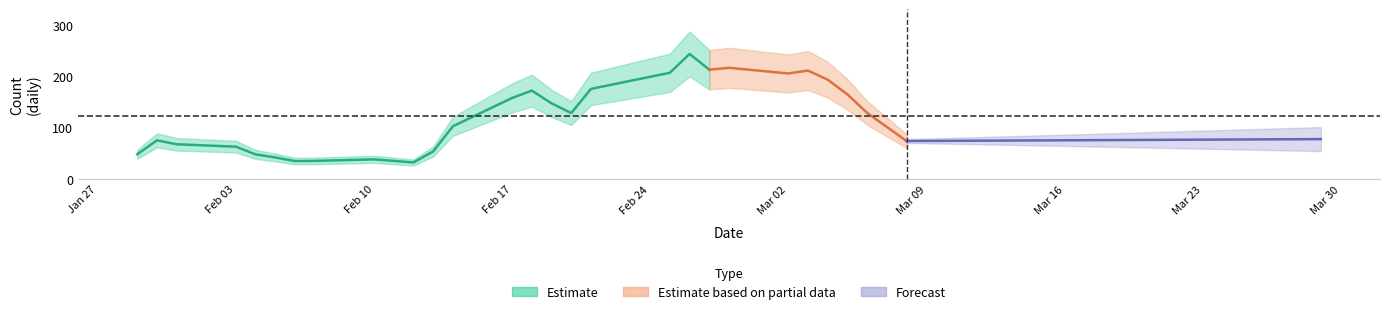

Between 22 and 18, which is larger?

22